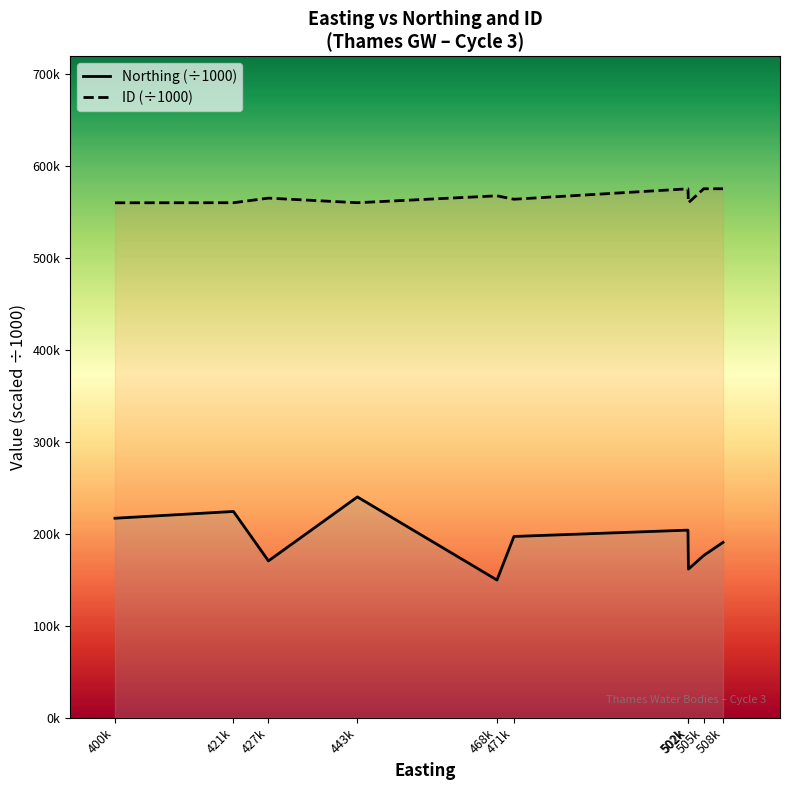

How many interior local peaks does the Northing (÷1000) series have?

3